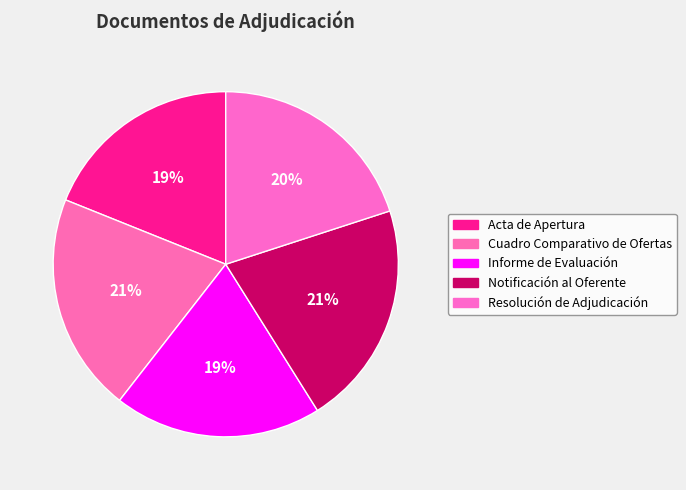

Which category has the smallest portion of the pie?

Acta de Apertura